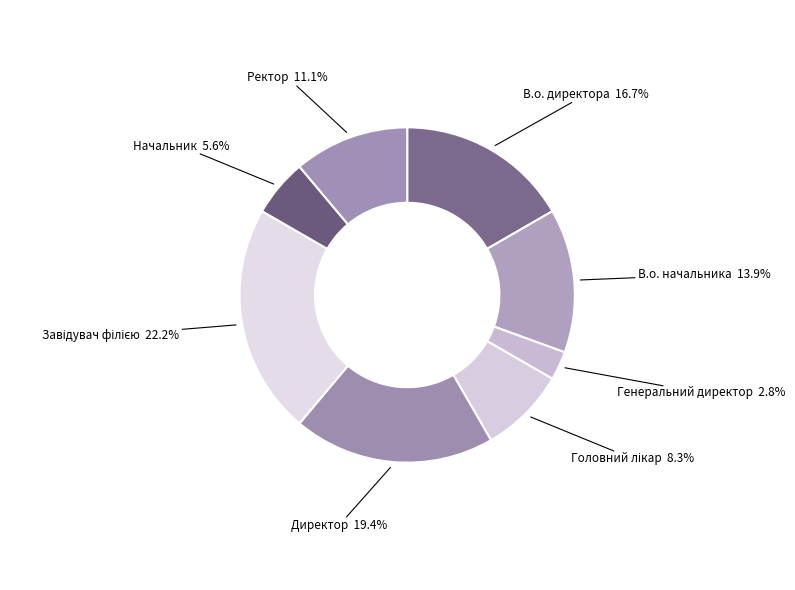

Is there a majority slice in this chart?

No